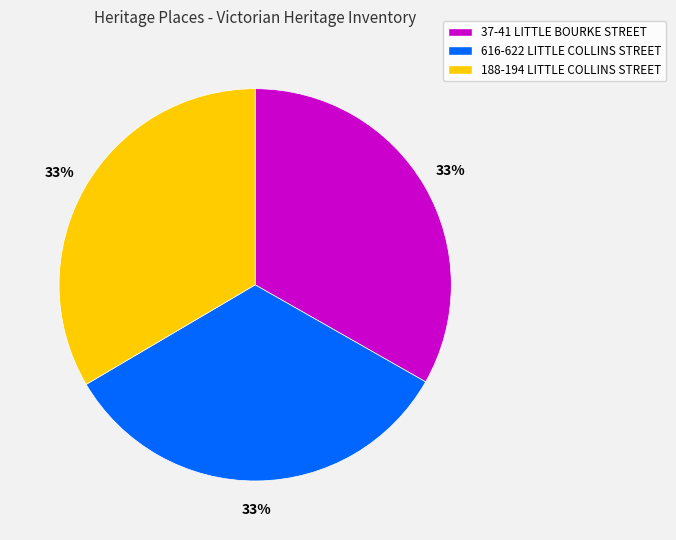

Do 188-194 LITTLE COLLINS STREET and 37-41 LITTLE BOURKE STREET together represent more than half of the pie?

Yes